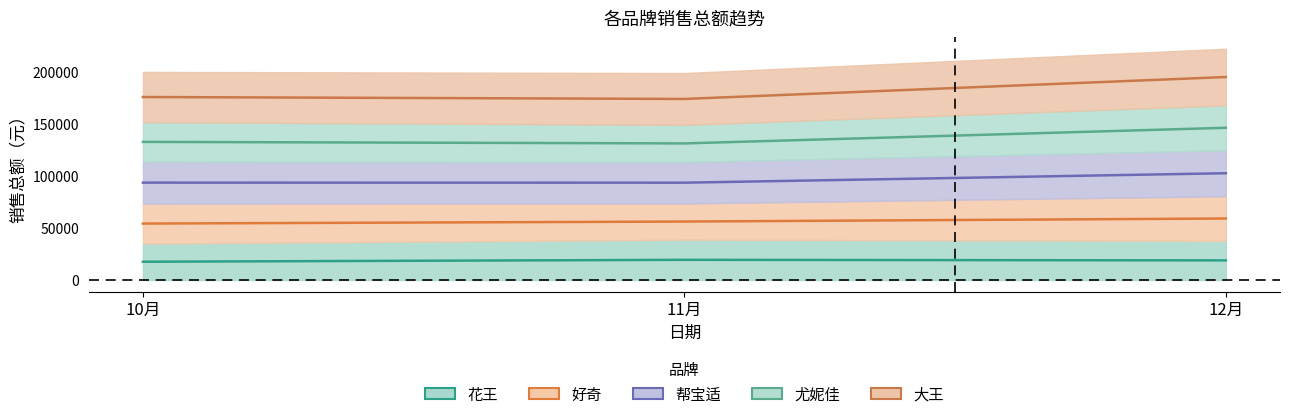

Where is 大王 nearest to the value 56639?

11月